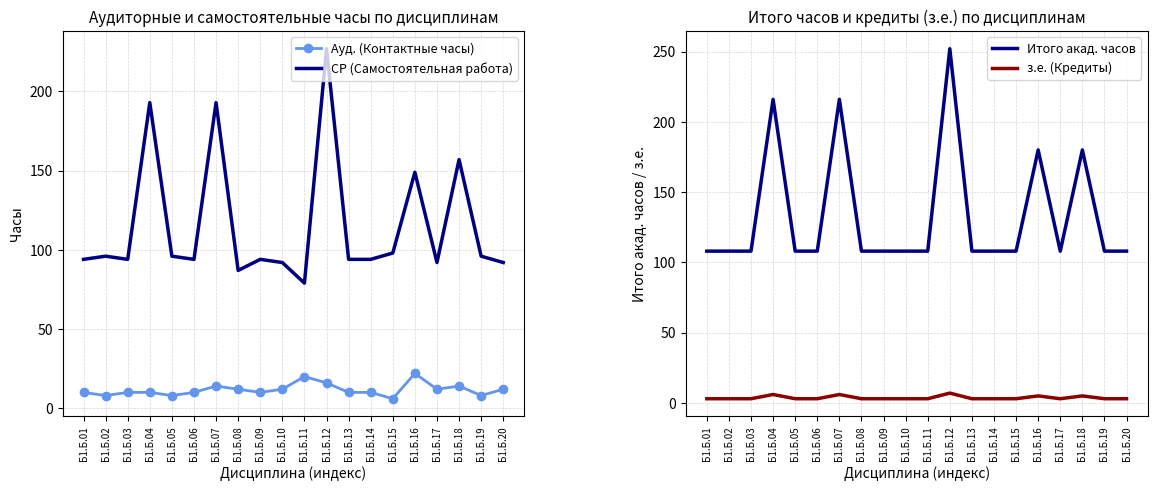

The value of СР (Самостоятельная работа) at Б1.Б.15 is 168. True or false?

False